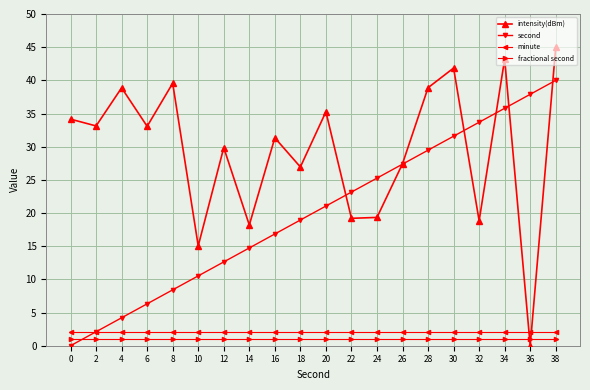

List the series in order of their peak value, highest first.

intensity(dBm), second, minute, fractional second